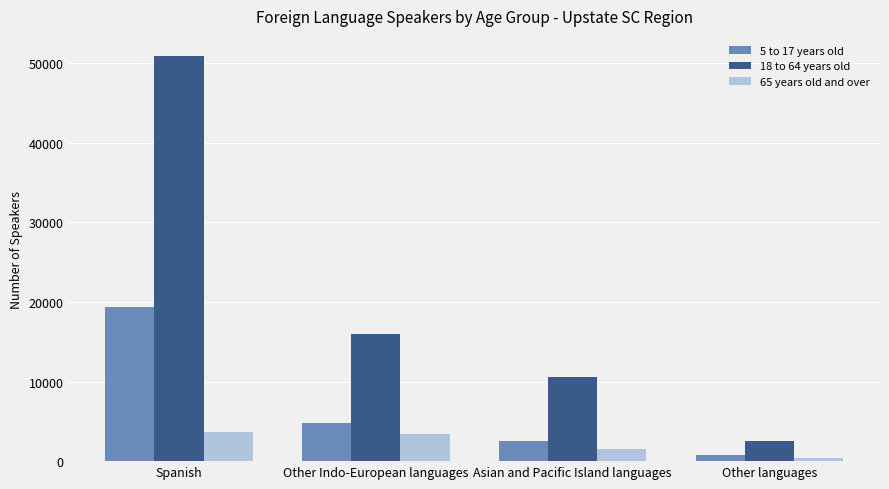

The value of 65 years old and over at Other languages is 369. True or false?

True